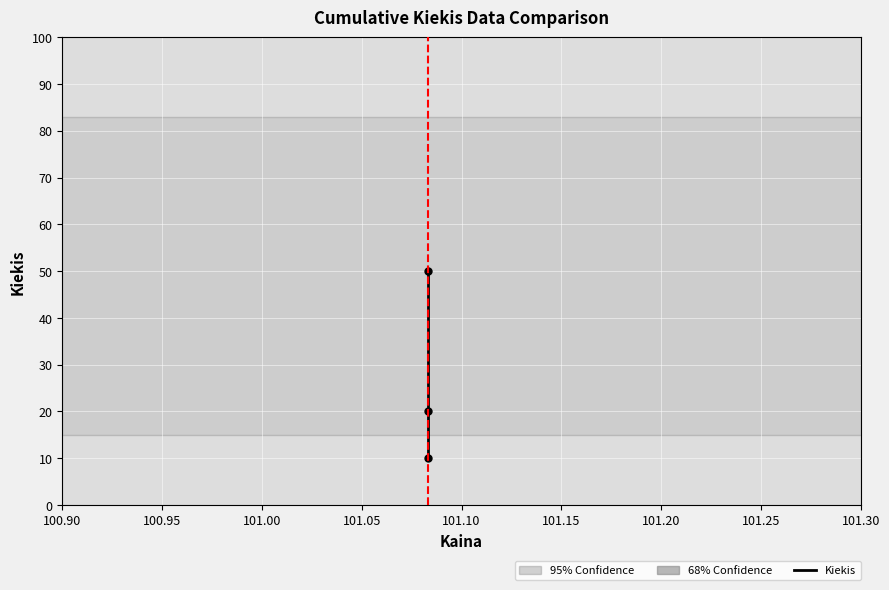

Approximately how many times larger is the value at 100.90 compared to 101.00?

5.0